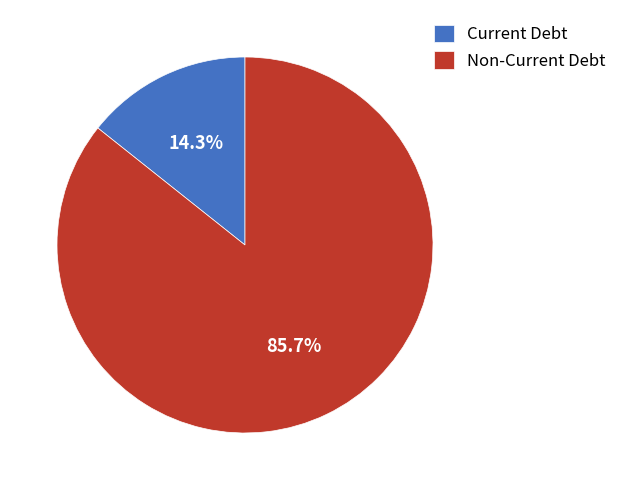

Which slice is the largest?

Non-Current Debt